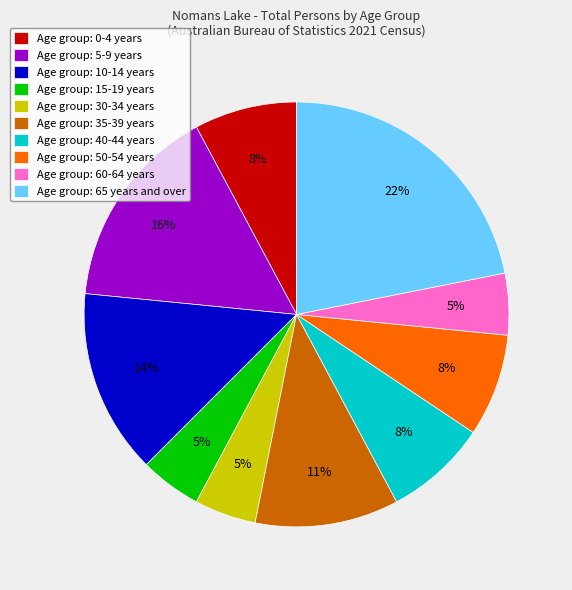

To the nearest percent, what is the difference between the largest and smallest slice percentages?

17%